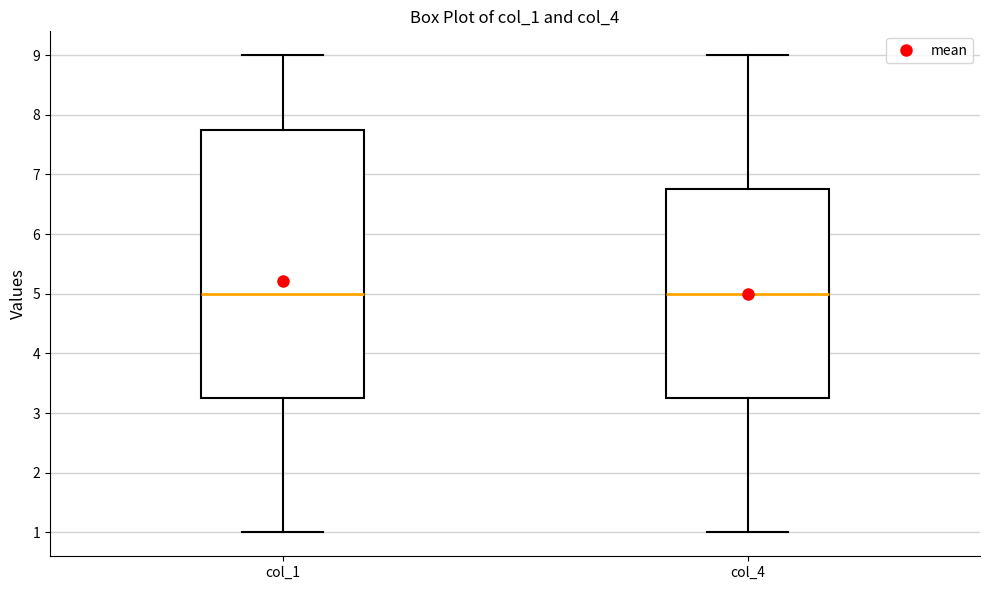

Where is the upper edge of the box for col_4 on the y-axis? The values are not printed on the chart, so give them approximately, as read against the axis.

6.8